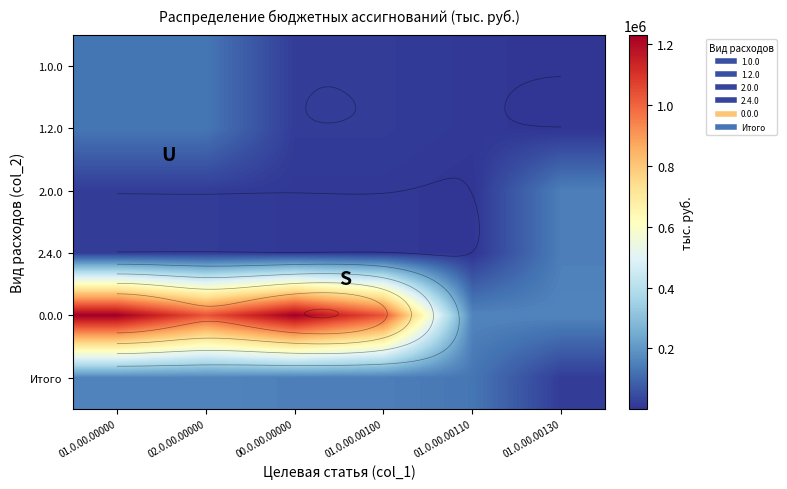

At which label does Итого reach its minimum?

01.0.00.00130